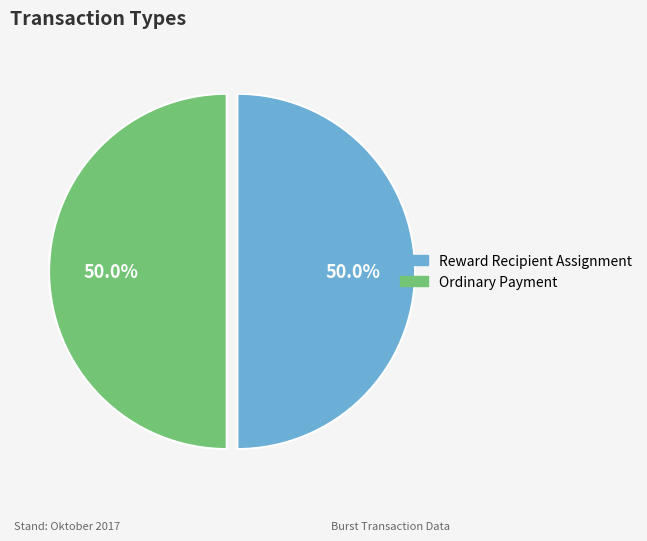

What is the ratio of the value at Ordinary Payment to the value at Reward Recipient Assignment?

1.0